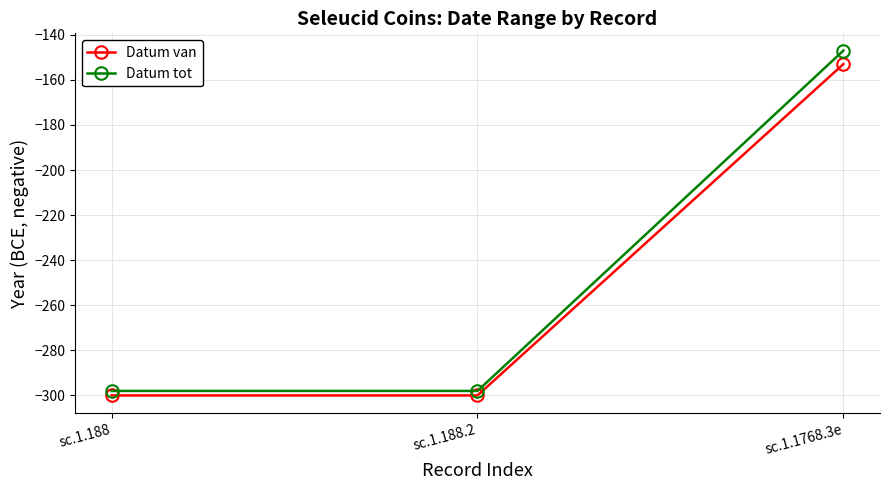

What is the label of the 1st point from the left?

sc.1.188